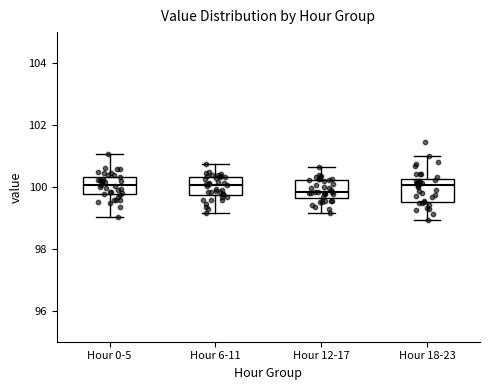

Where is the lower edge of the box for Hour 18-23 on the y-axis? The values are not printed on the chart, so give them approximately, as read against the axis.

99.6